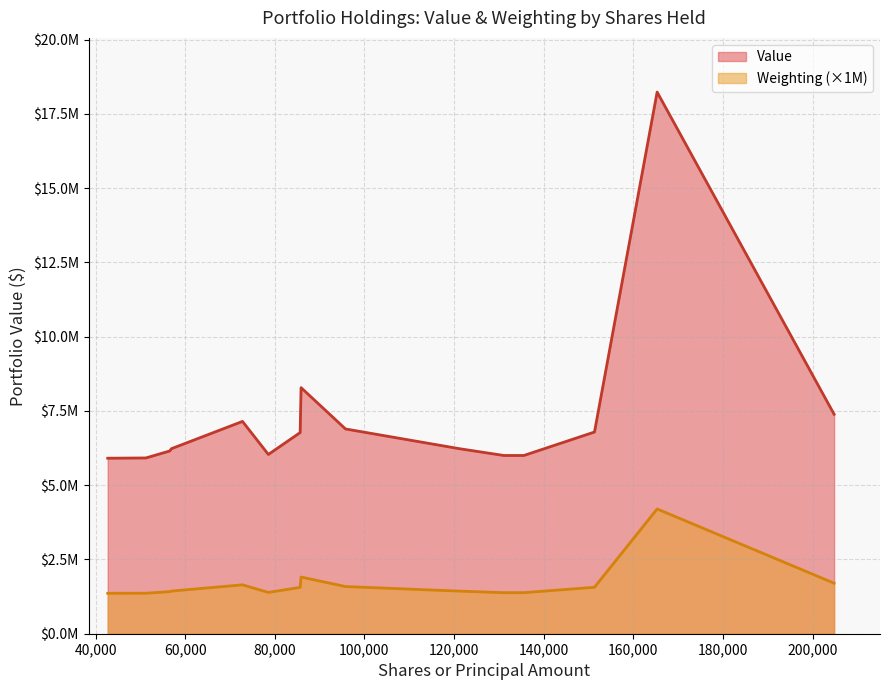

What is the difference between the second highest and second lowest values in the Weighting series?

0.5